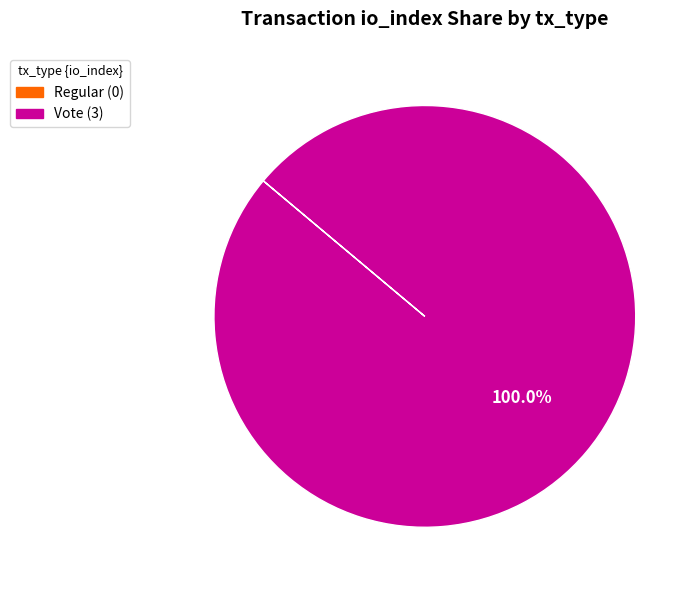

To the nearest percent, what percentage of the pie is Vote?

100%